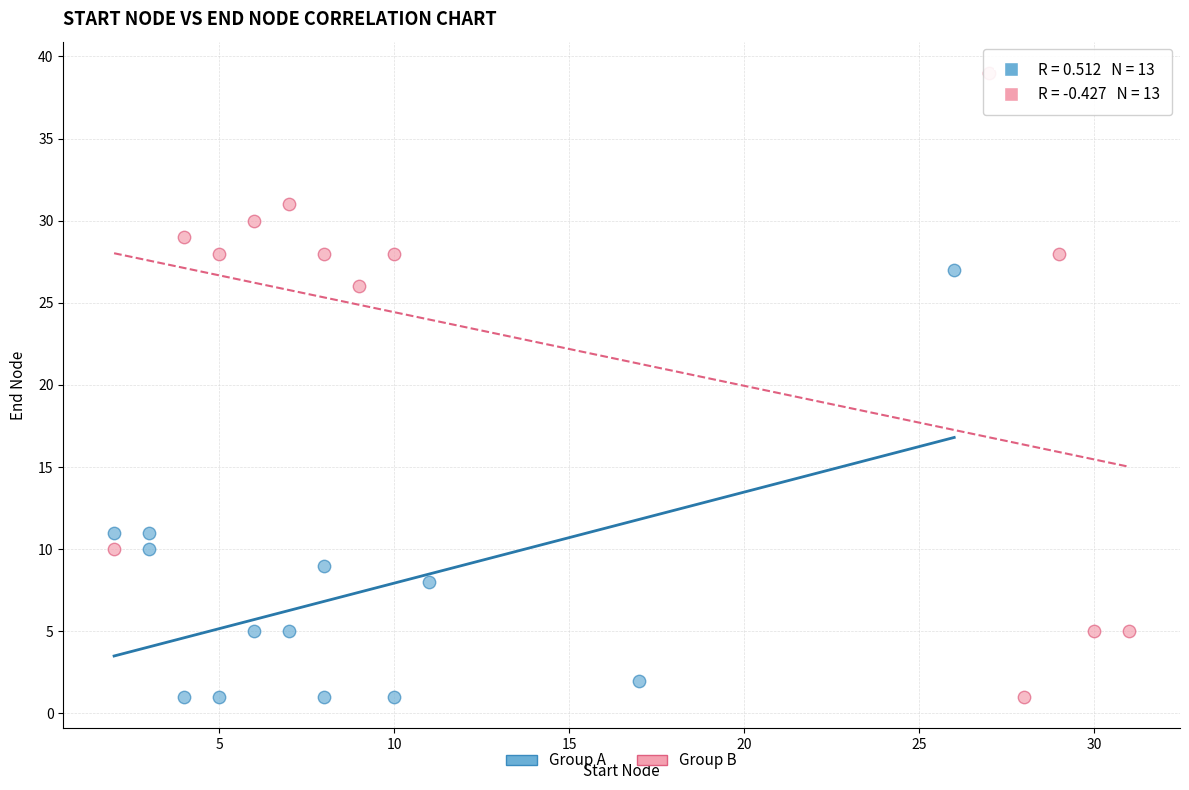

Which series has the largest Y range (max minus min)?

Group B